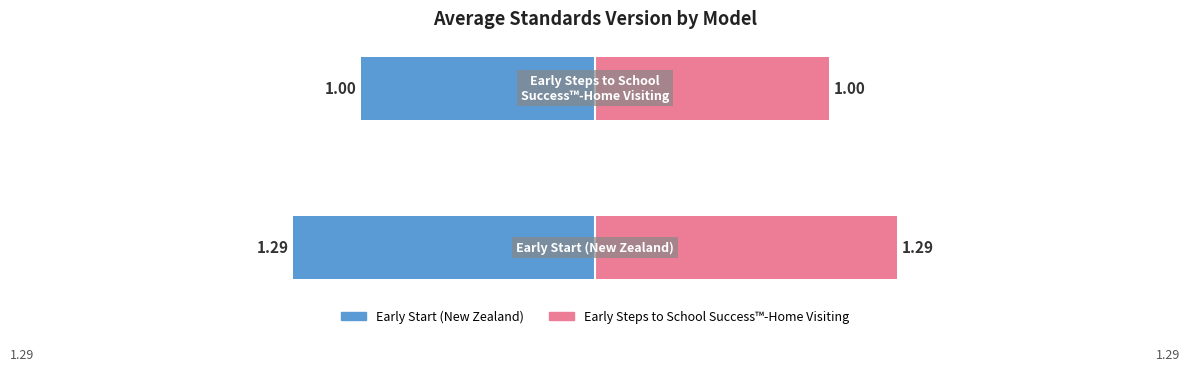

What is the difference between the maximum and minimum values in the Early Steps to School Success™-Home Visiting series?

0.3